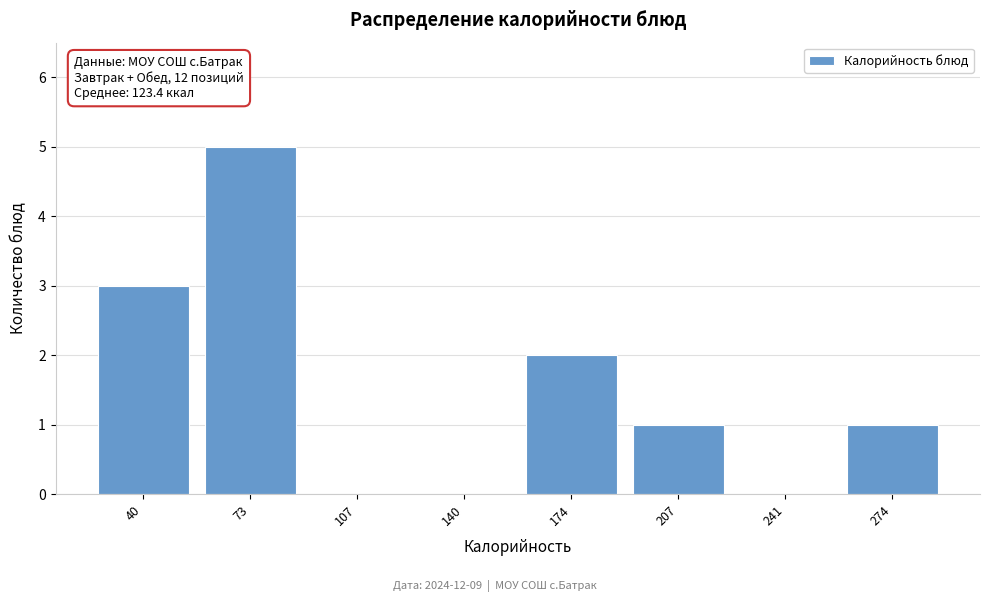

Reading left to right, extract all data points from this chart.

40=3	73=5	107=0	140=0	174=2	207=1	241=0	274=1